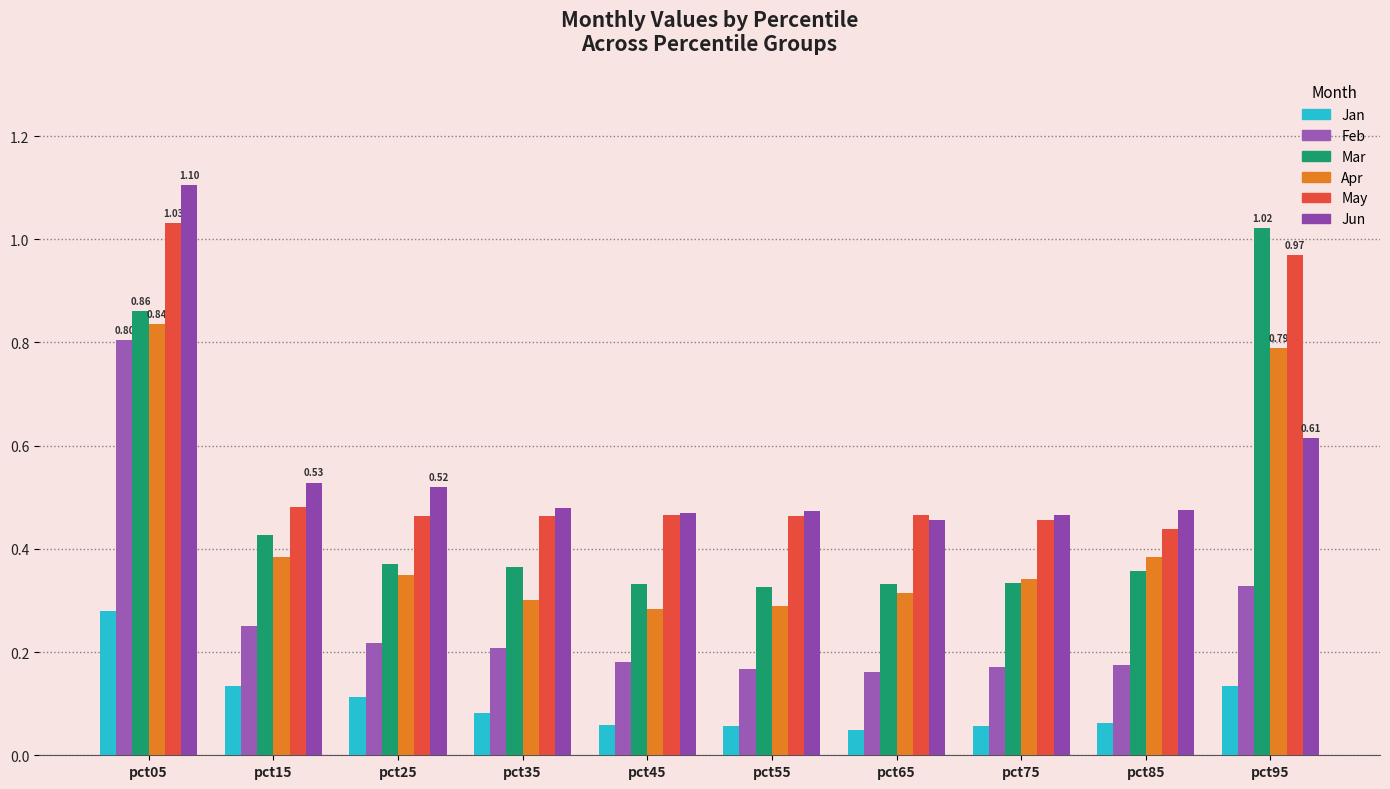

At pct95, list the series in order from largest to smallest.

Mar, May, Apr, Jun, Feb, Jan